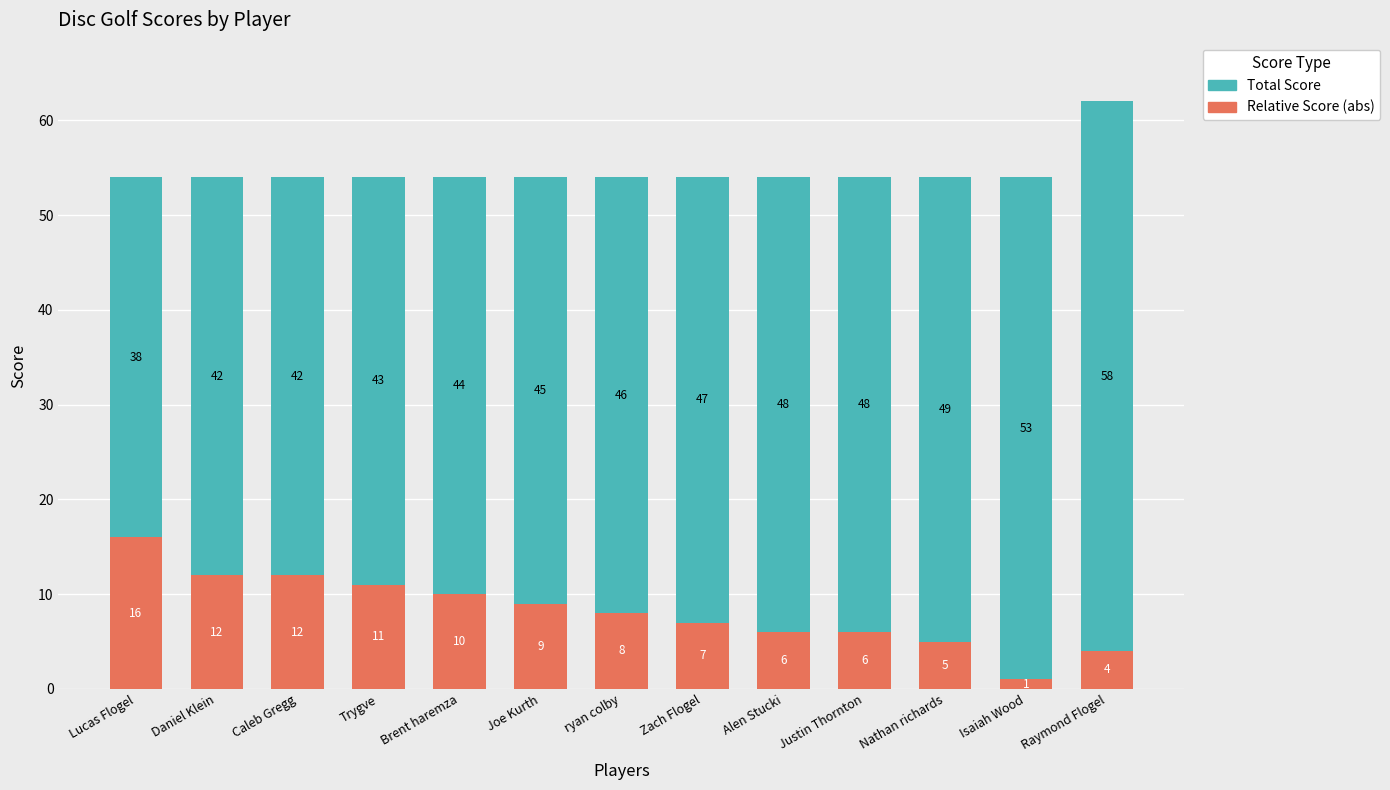

Which category has the highest value in the Relative Score (abs) series?

Lucas Flogel